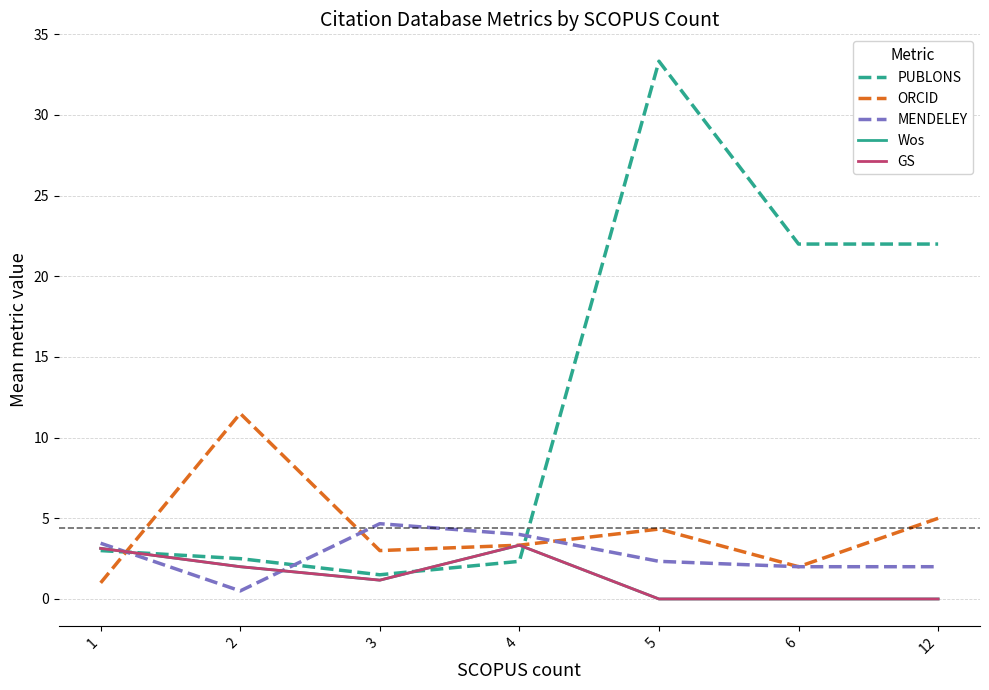

What is the average value of the PUBLONS series?

12.4